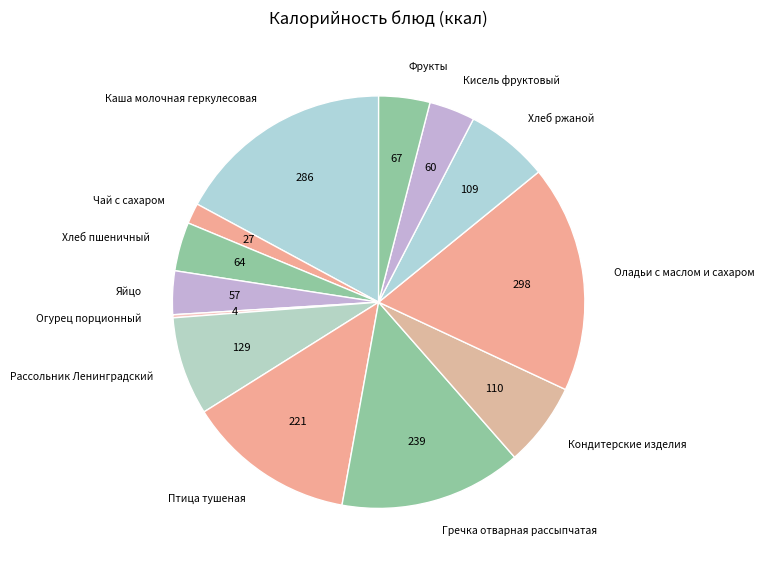

Which has a higher value, Фрукты or Кондитерские изделия?

Кондитерские изделия